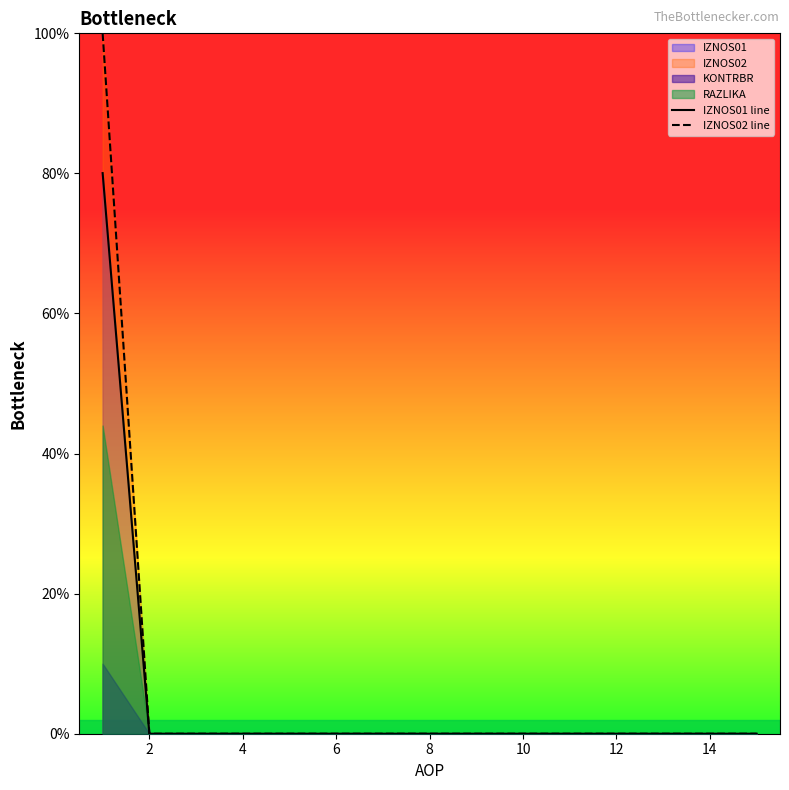

True or false: IZNOS02 line has a value of 0.0 at 10.

True